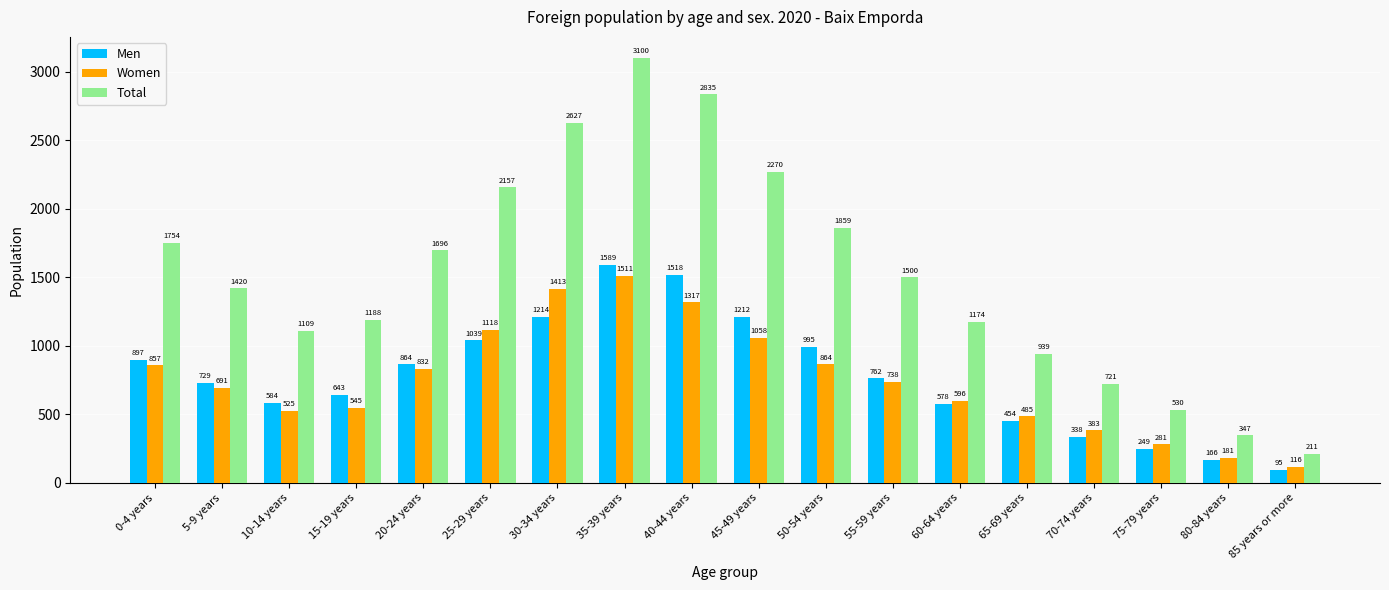

Where is Men nearest to the value 842?

20-24 years